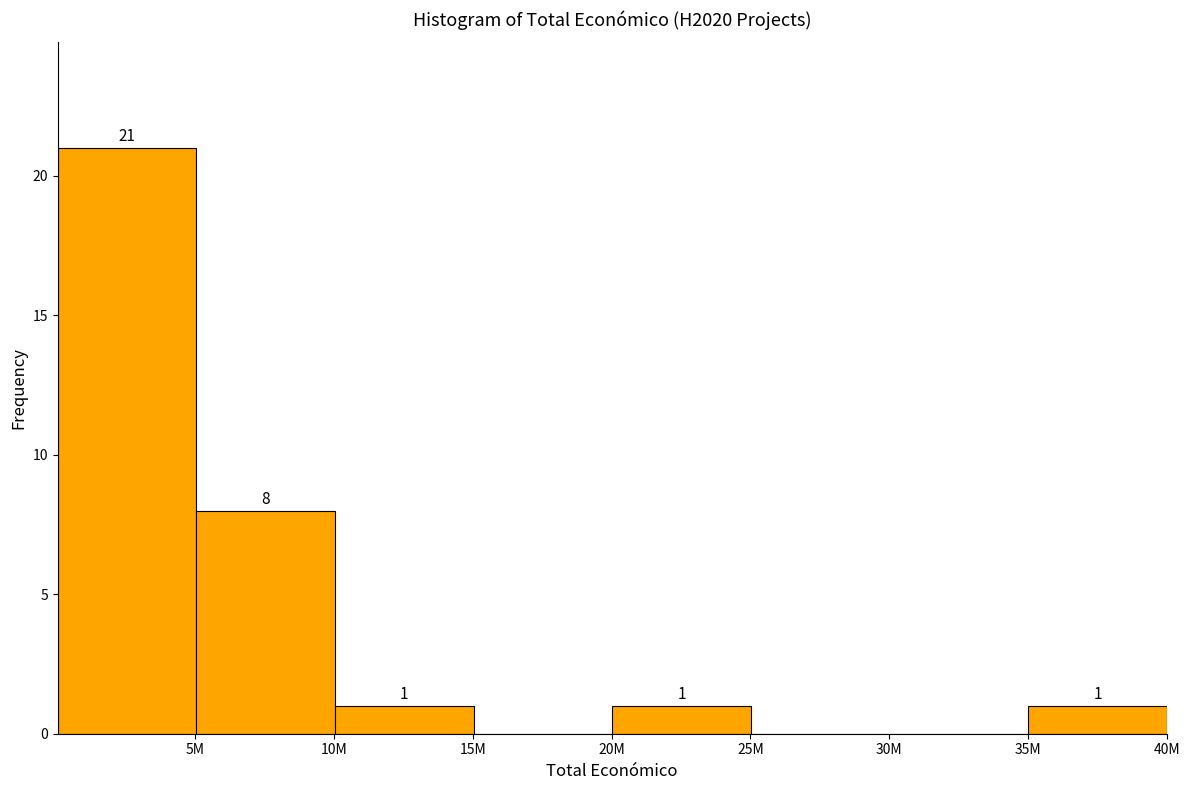

Reading right to left, transcribe all the data shown in this chart.

40M=1	35M=0	30M=0	25M=1	20M=0	15M=1	10M=8	5M=21